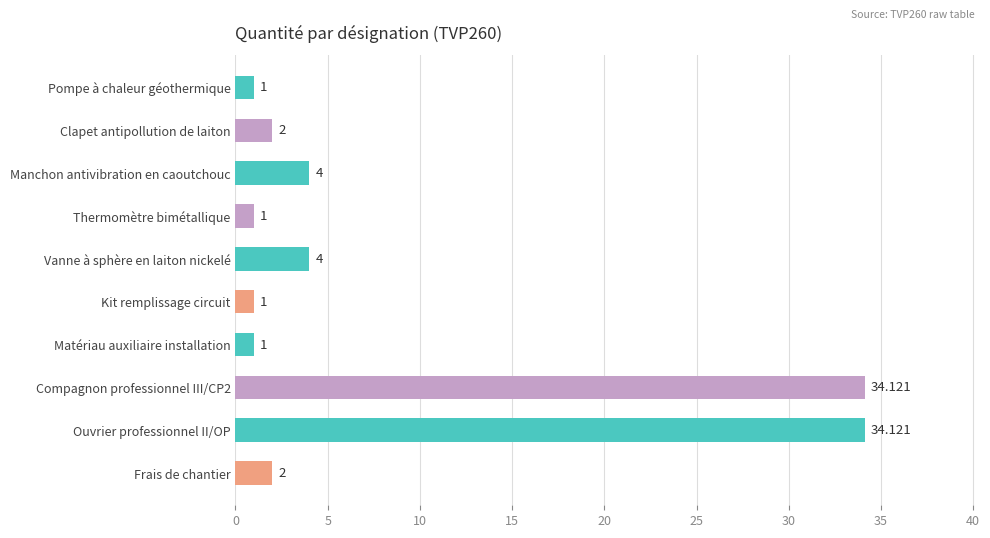

What is the label of the 6th bar from the bottom?

Vanne à sphère en laiton nickelé